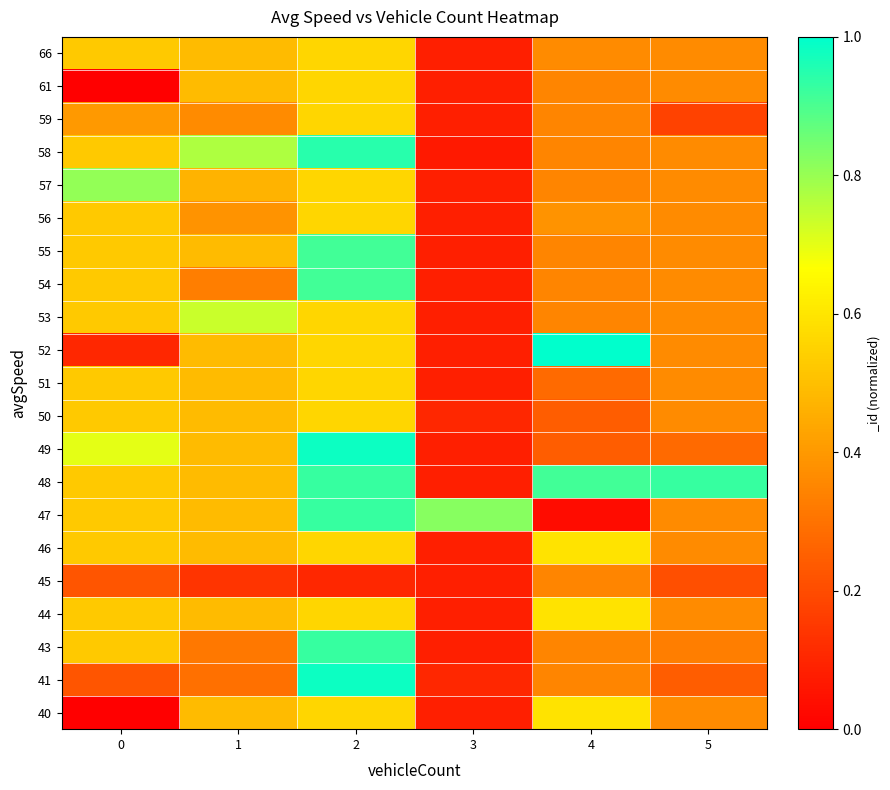

At how many categories does at least one series exceed 0?

6